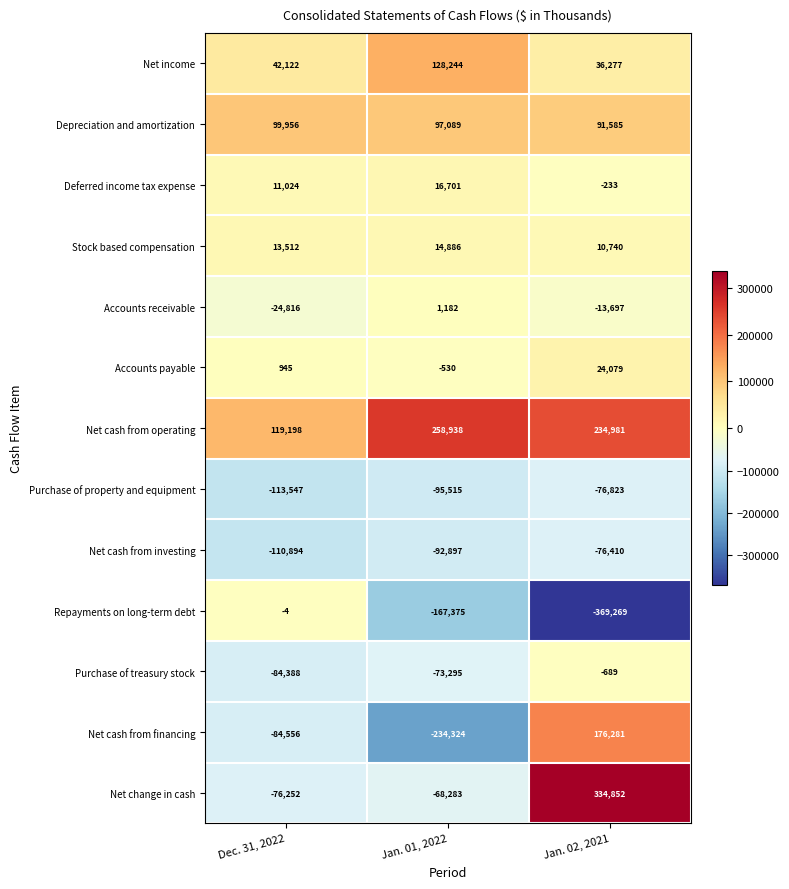

What is the difference between the second highest and minimum values in the Depreciation and amortization series?

5504